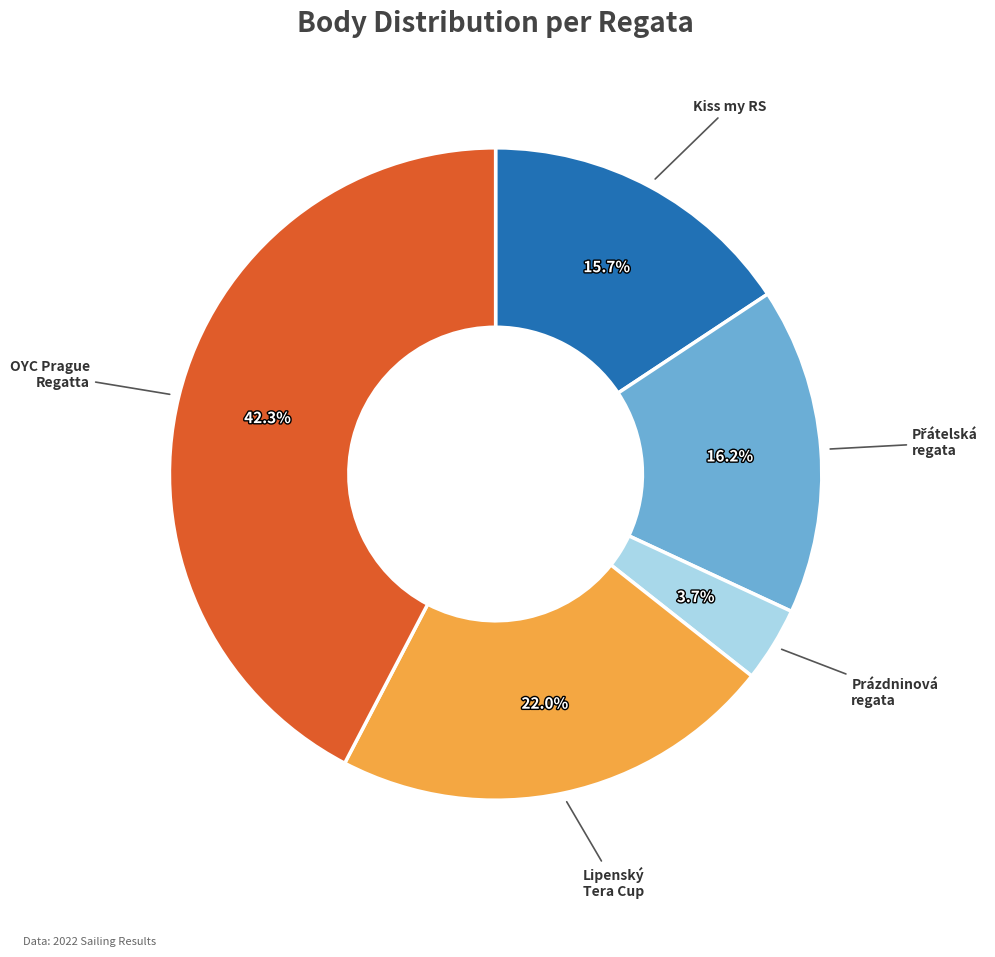

Is there any slice that represents more than half of the pie?

No